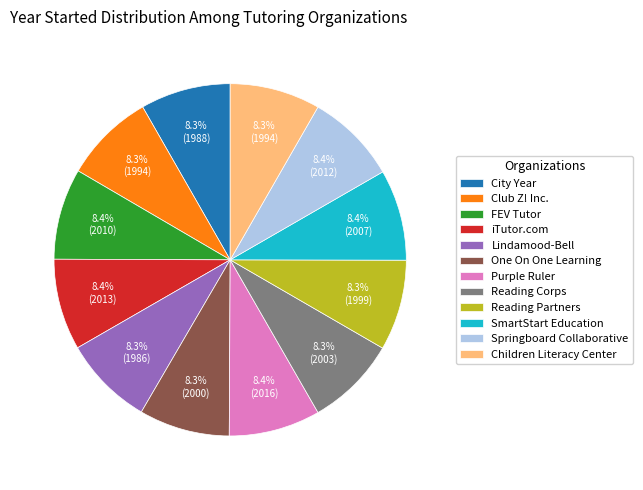

What is the ratio of the value at Children Literacy Center to the value at Club Z! Inc.?

1.0